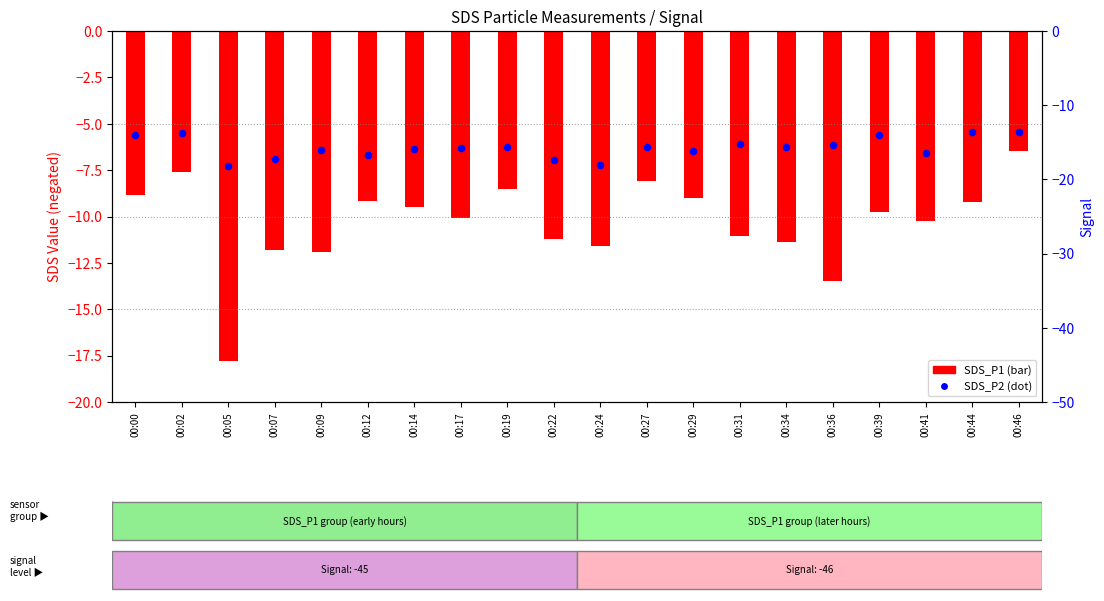

What is the total value across all series at 00:05?

-25.1